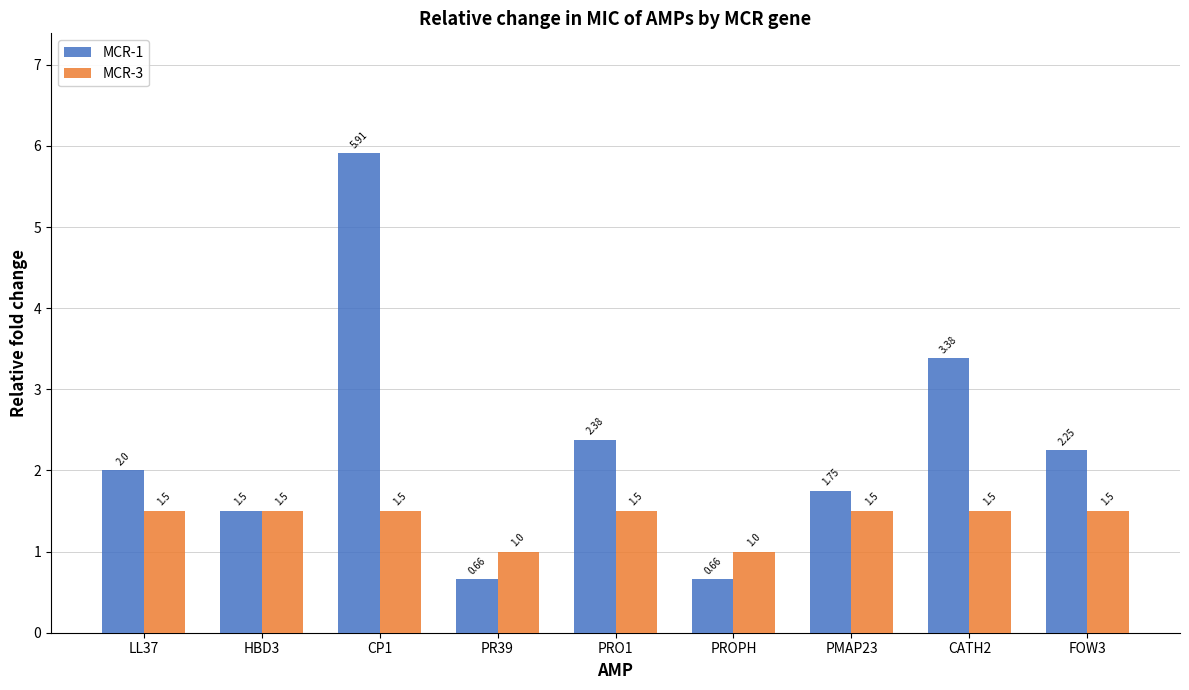

What is the total value across all series at FOW3?

3.8